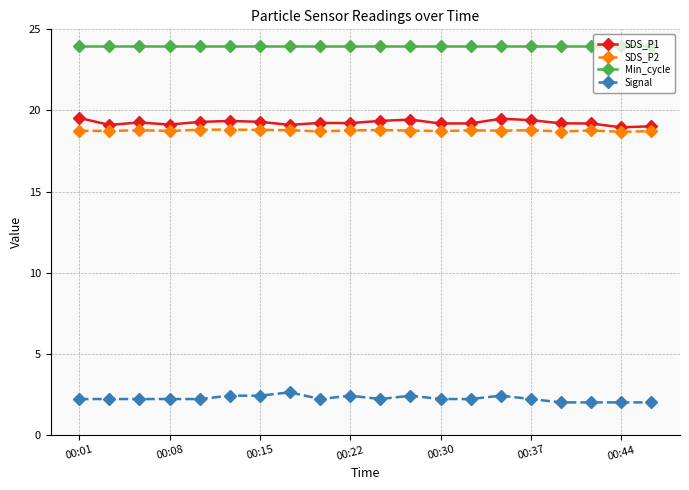

What is the lowest value of the Signal series?

2.0